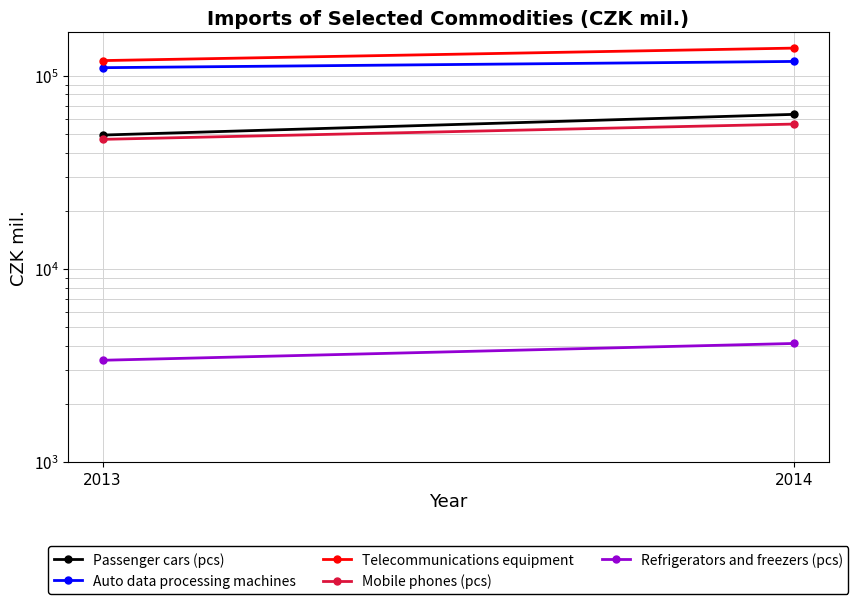

How many data points in Auto data processing machines are less than 118567?

1